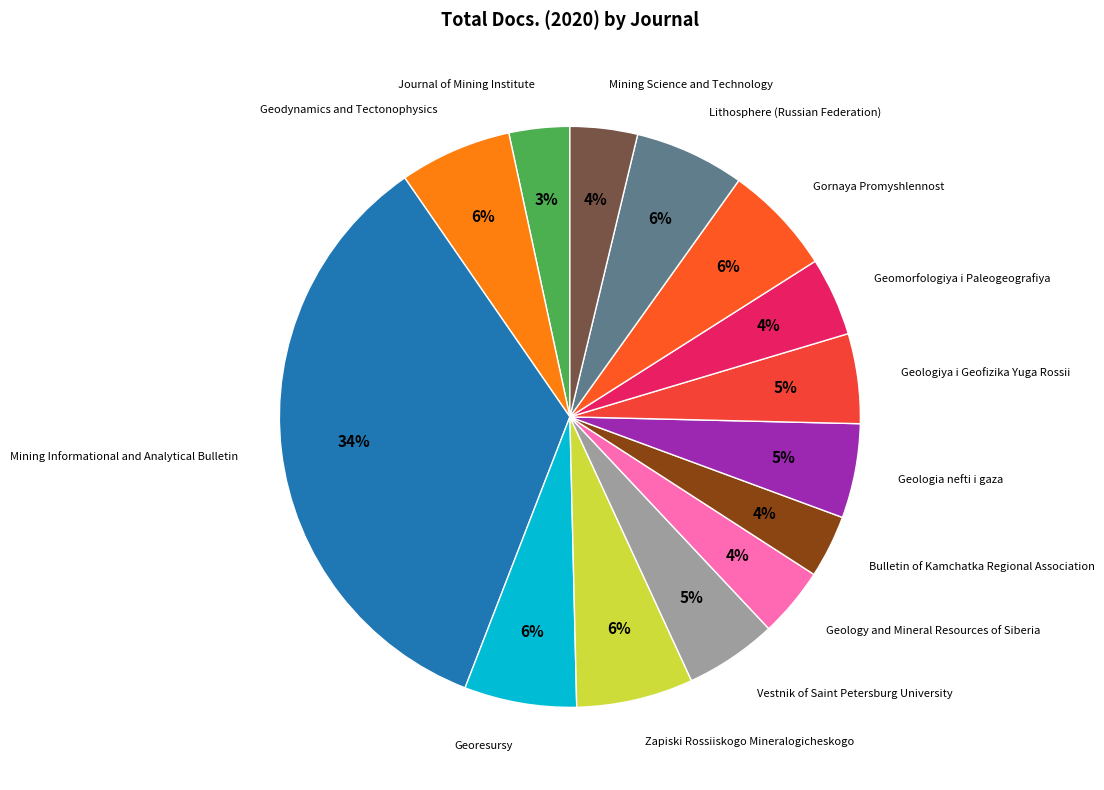

How many slices are in this pie chart?

14